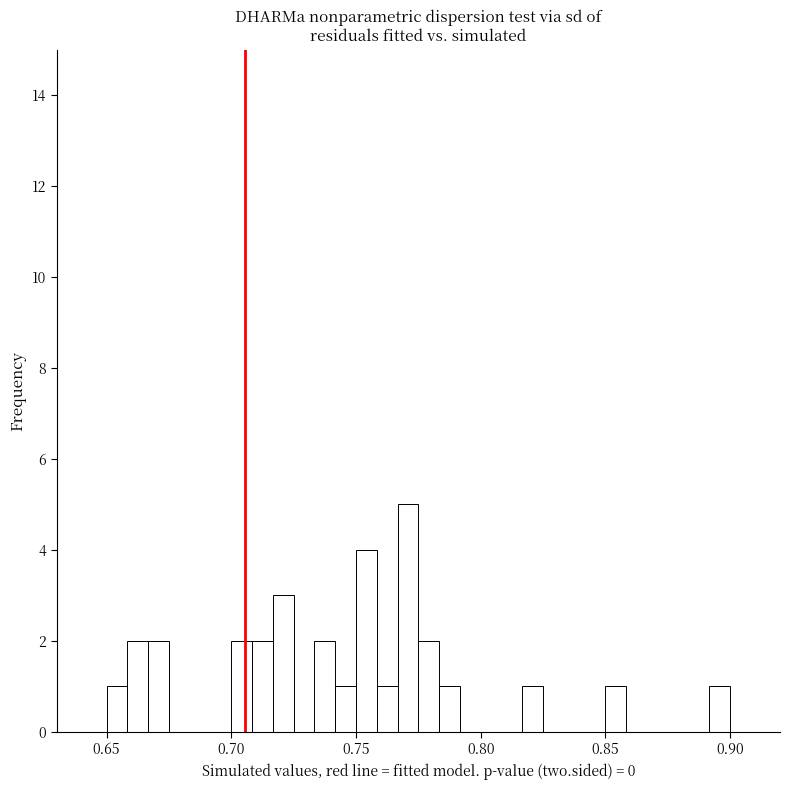

Read against the x-axis, roughly where is the centre of the tallest bar?

0.770